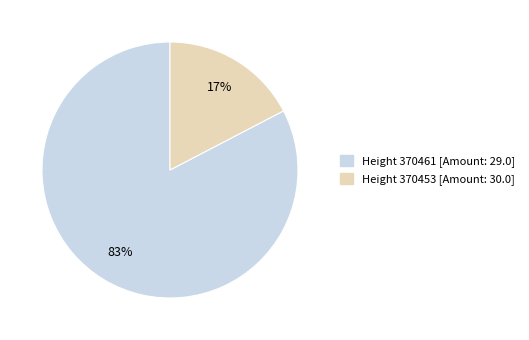

To the nearest percent, what is the average slice percentage?

50%